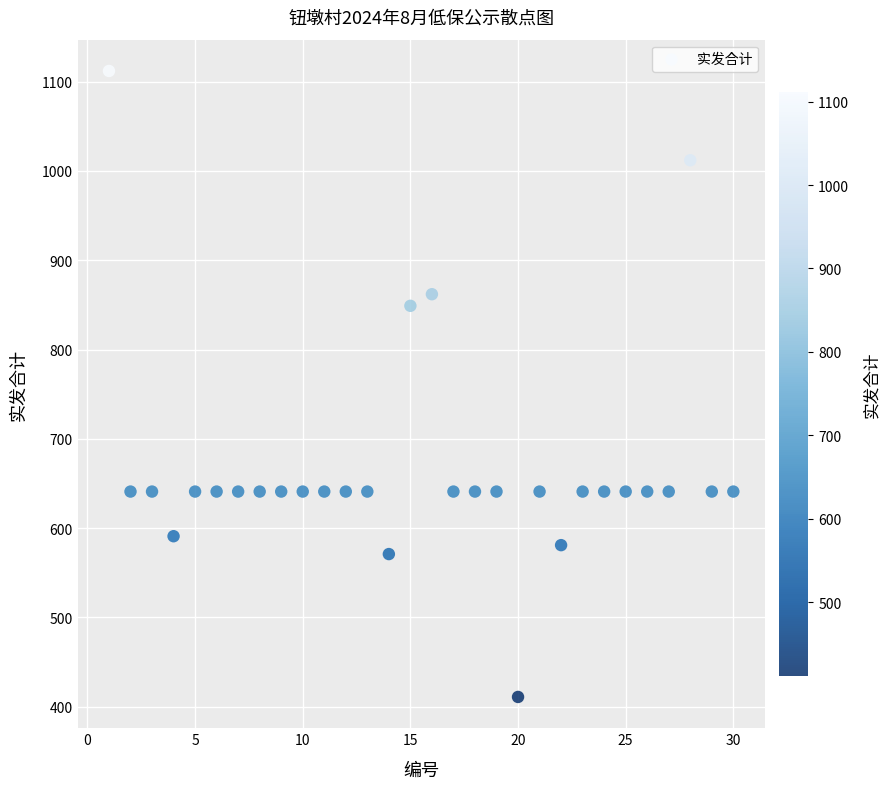

What Y value in the scatter plot is closest to 761?

849